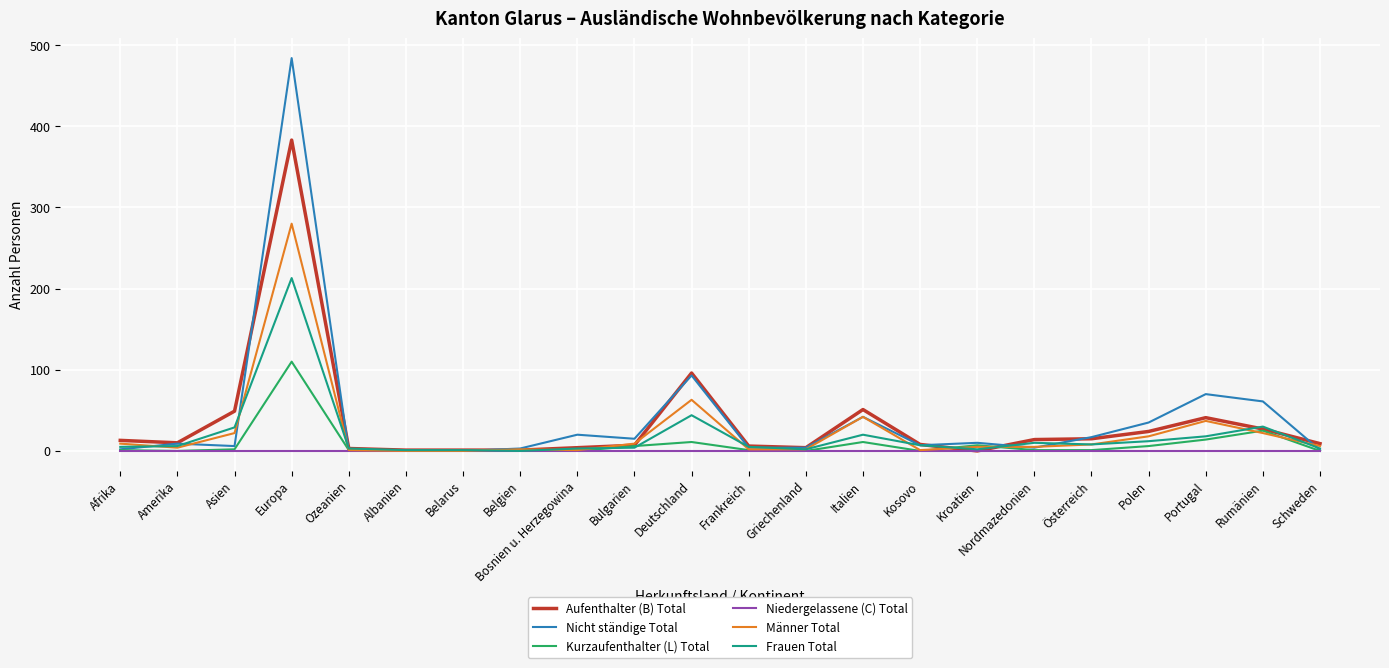

What is the maximum value for Nicht ständige Total?

484